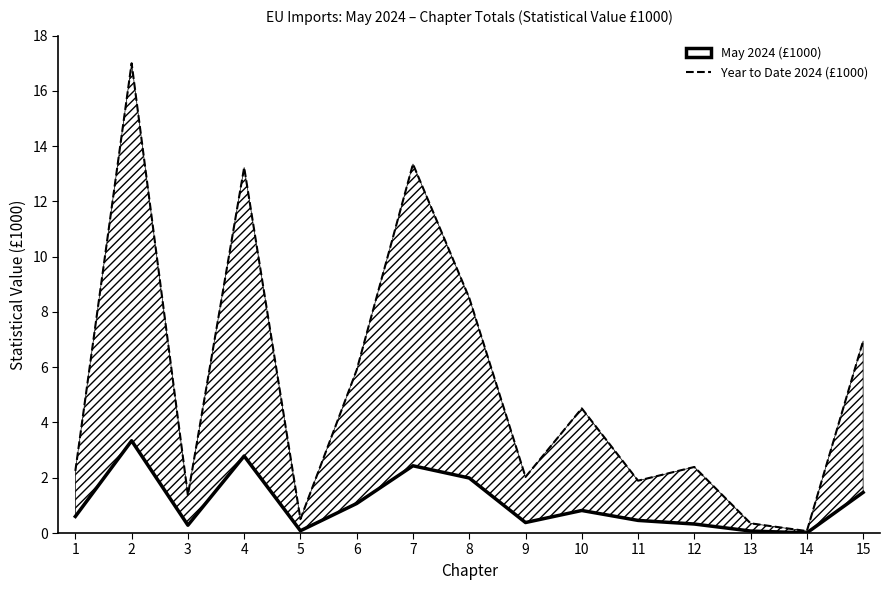

True or false: Year to Date 2024 (£1000) and May 2024 (£1000) cross at least once.

False